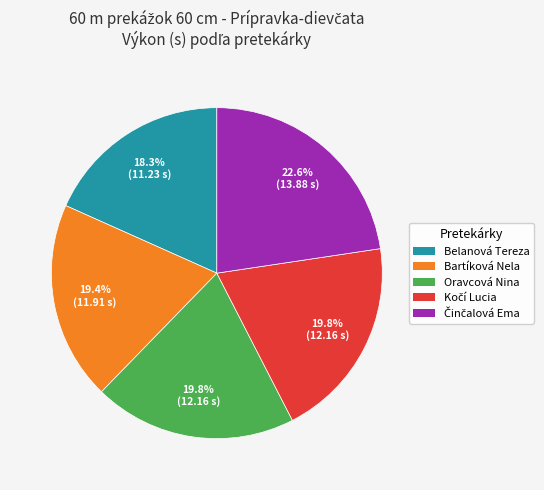

Is the sum of Belanová Tereza and Bartíková Nela greater than half?

No